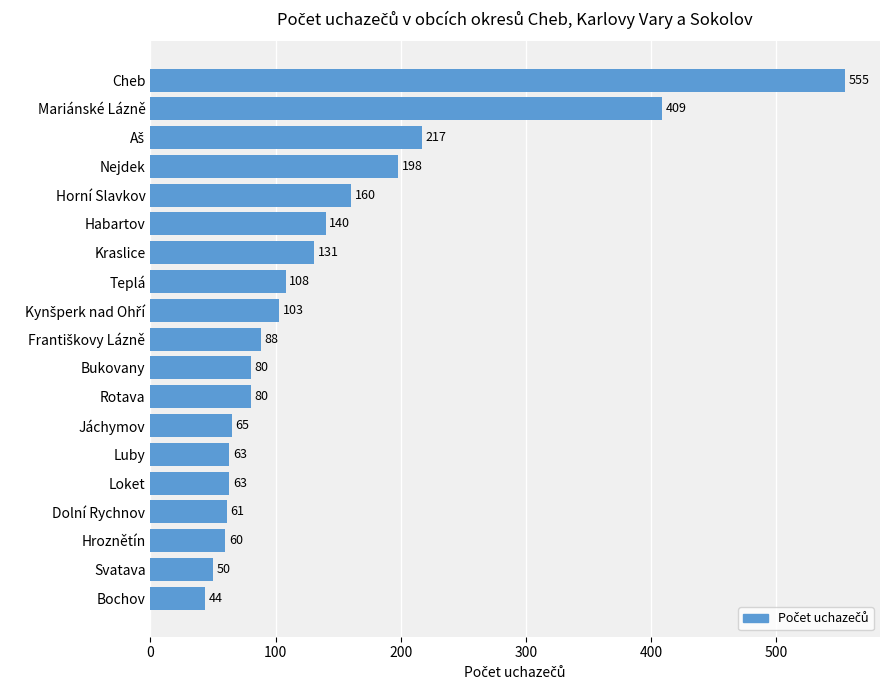

Approximately how many times larger is the value at Horní Slavkov compared to Kraslice?

1.2